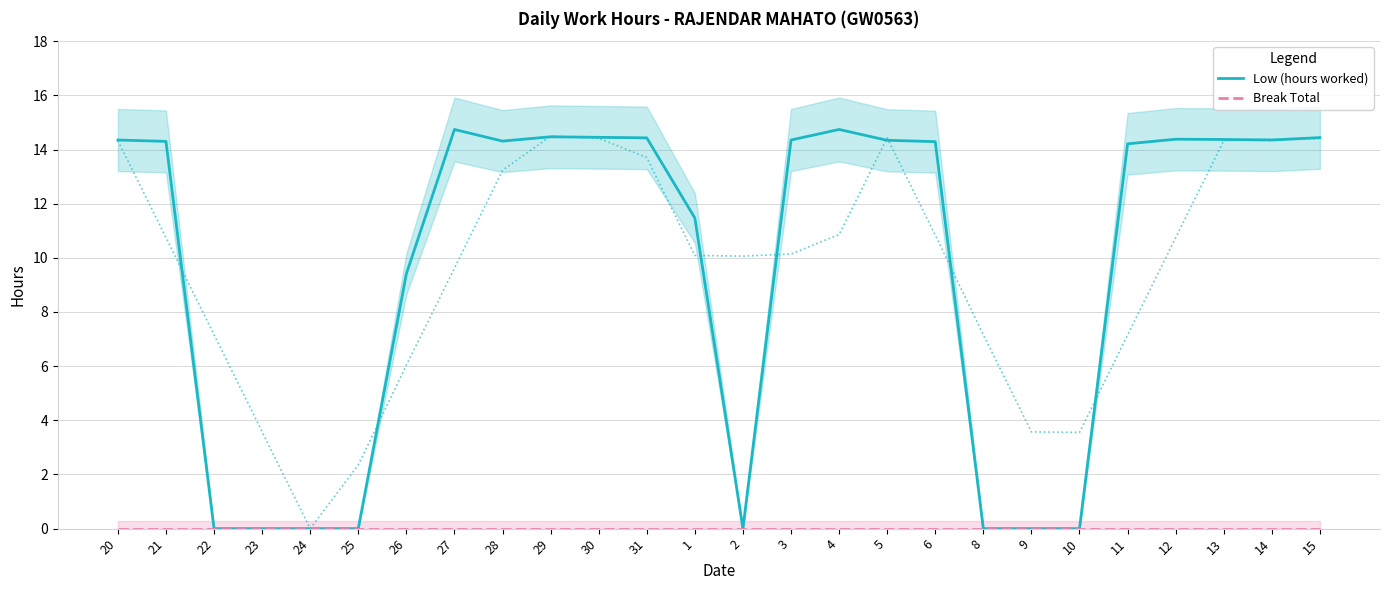

How many values in the Low (hours worked) series exceed 14?

16